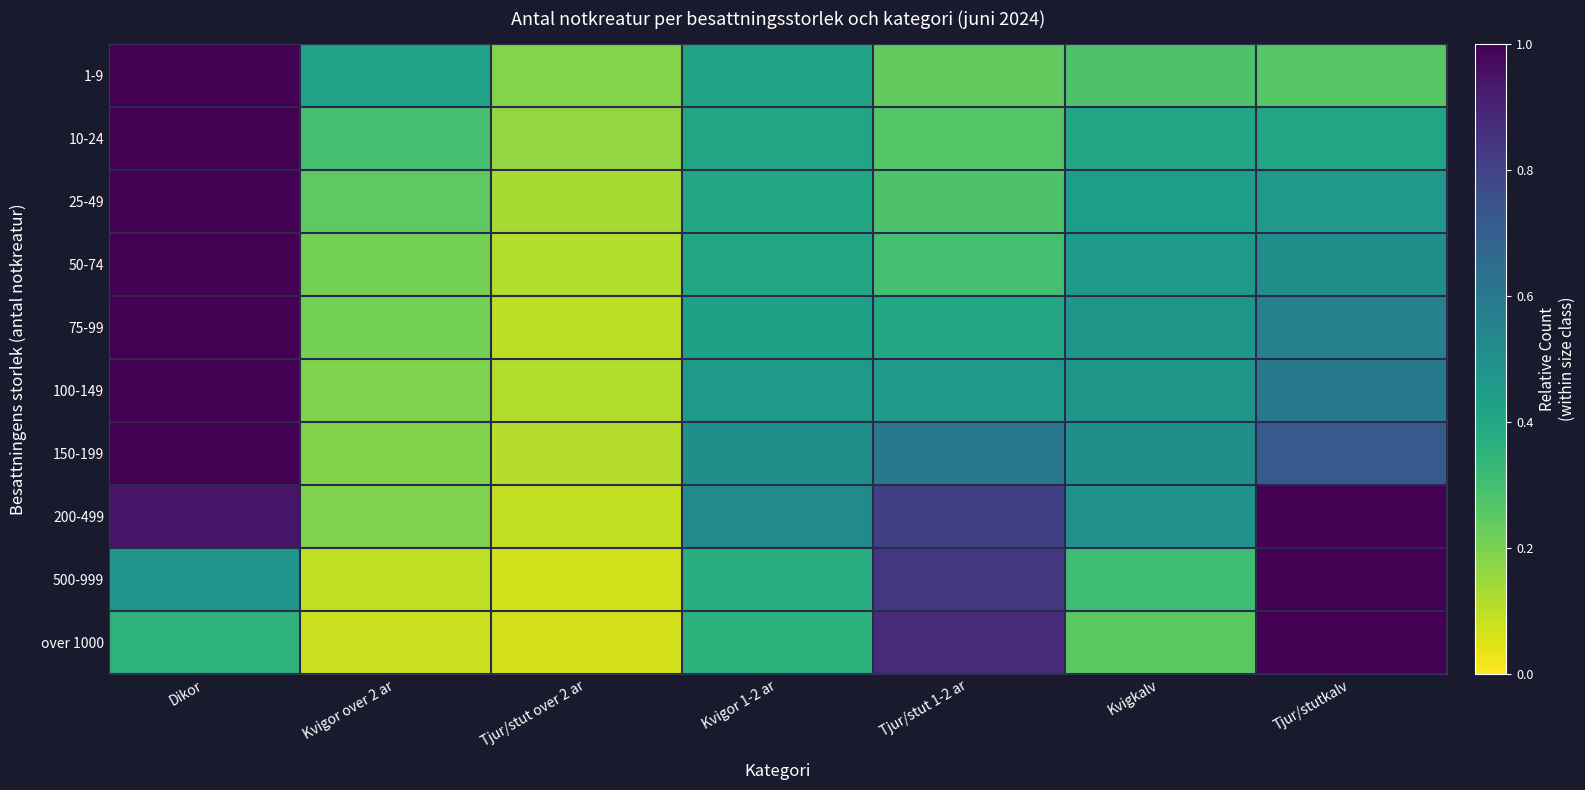

Reading right to left, list all the values displayed in this chart.

1-9: Tjur/stutkalv=0.3	Kvigkalv=0.3	Tjur/stut 1-2 ar=0.2	Kvigor 1-2 ar=0.4	Tjur/stut over 2 ar=0.2	Kvigor over 2 ar=0.4	Dikor=1.0
10-24: Tjur/stutkalv=0.4	Kvigkalv=0.4	Tjur/stut 1-2 ar=0.3	Kvigor 1-2 ar=0.4	Tjur/stut over 2 ar=0.2	Kvigor over 2 ar=0.3	Dikor=1.0
25-49: Tjur/stutkalv=0.5	Kvigkalv=0.4	Tjur/stut 1-2 ar=0.3	Kvigor 1-2 ar=0.4	Tjur/stut over 2 ar=0.1	Kvigor over 2 ar=0.2	Dikor=1.0
50-74: Tjur/stutkalv=0.5	Kvigkalv=0.5	Tjur/stut 1-2 ar=0.3	Kvigor 1-2 ar=0.4	Tjur/stut over 2 ar=0.1	Kvigor over 2 ar=0.2	Dikor=1.0
75-99: Tjur/stutkalv=0.6	Kvigkalv=0.5	Tjur/stut 1-2 ar=0.4	Kvigor 1-2 ar=0.4	Tjur/stut over 2 ar=0.1	Kvigor over 2 ar=0.2	Dikor=1.0
100-149: Tjur/stutkalv=0.6	Kvigkalv=0.5	Tjur/stut 1-2 ar=0.5	Kvigor 1-2 ar=0.5	Tjur/stut over 2 ar=0.1	Kvigor over 2 ar=0.2	Dikor=1.0
150-199: Tjur/stutkalv=0.7	Kvigkalv=0.5	Tjur/stut 1-2 ar=0.6	Kvigor 1-2 ar=0.5	Tjur/stut over 2 ar=0.1	Kvigor over 2 ar=0.2	Dikor=1.0
200-499: Tjur/stutkalv=1.0	Kvigkalv=0.5	Tjur/stut 1-2 ar=0.8	Kvigor 1-2 ar=0.5	Tjur/stut over 2 ar=0.1	Kvigor over 2 ar=0.2	Dikor=0.9
500-999: Tjur/stutkalv=1.0	Kvigkalv=0.3	Tjur/stut 1-2 ar=0.8	Kvigor 1-2 ar=0.4	Tjur/stut over 2 ar=0.1	Kvigor over 2 ar=0.1	Dikor=0.5
over 1000: Tjur/stutkalv=1.0	Kvigkalv=0.3	Tjur/stut 1-2 ar=0.9	Kvigor 1-2 ar=0.4	Tjur/stut over 2 ar=0.1	Kvigor over 2 ar=0.1	Dikor=0.4